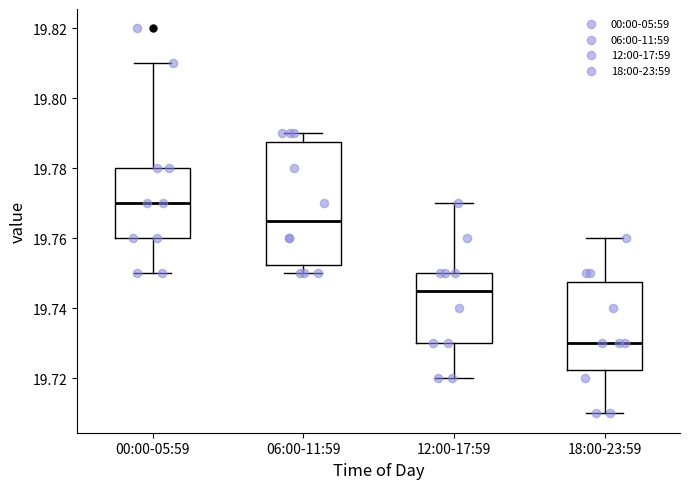

Which box is the tallest, from its lower edge to its upper edge?

06:00-11:59